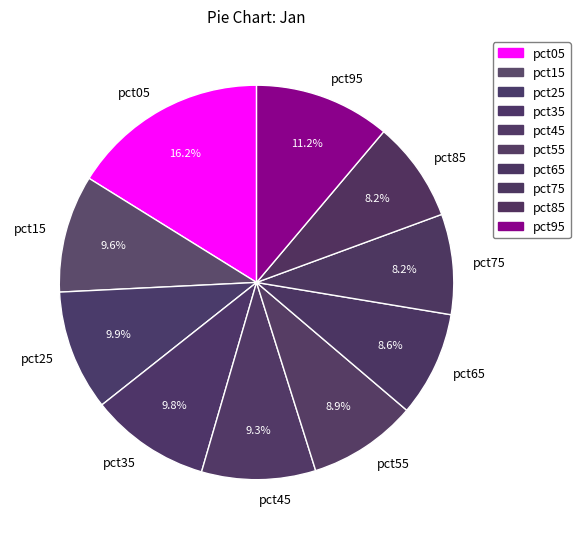

Does any single category account for the majority?

No